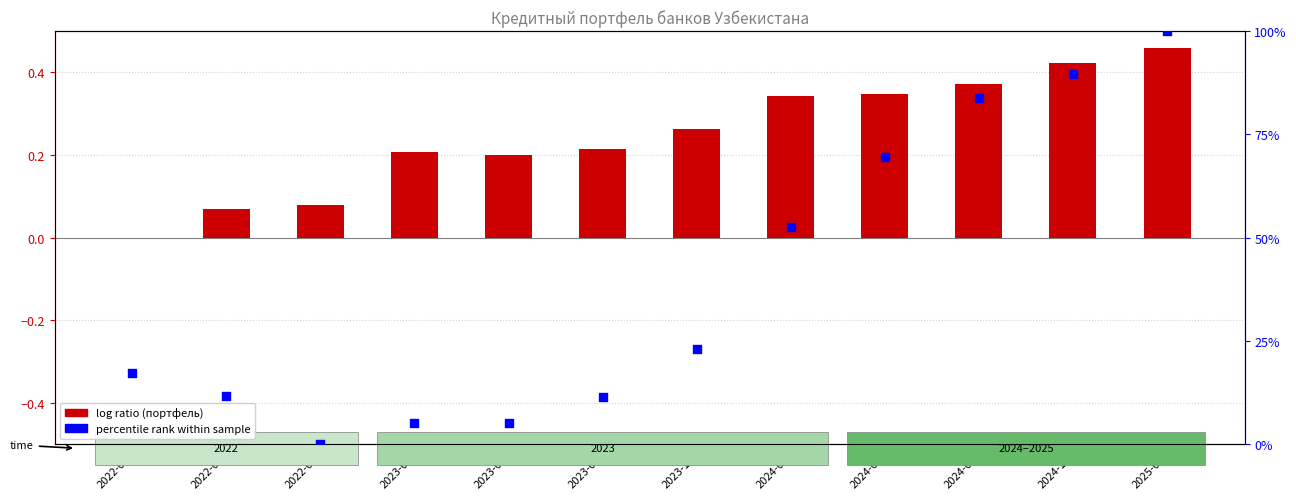

At how many categories does at least one series exceed 0?

12